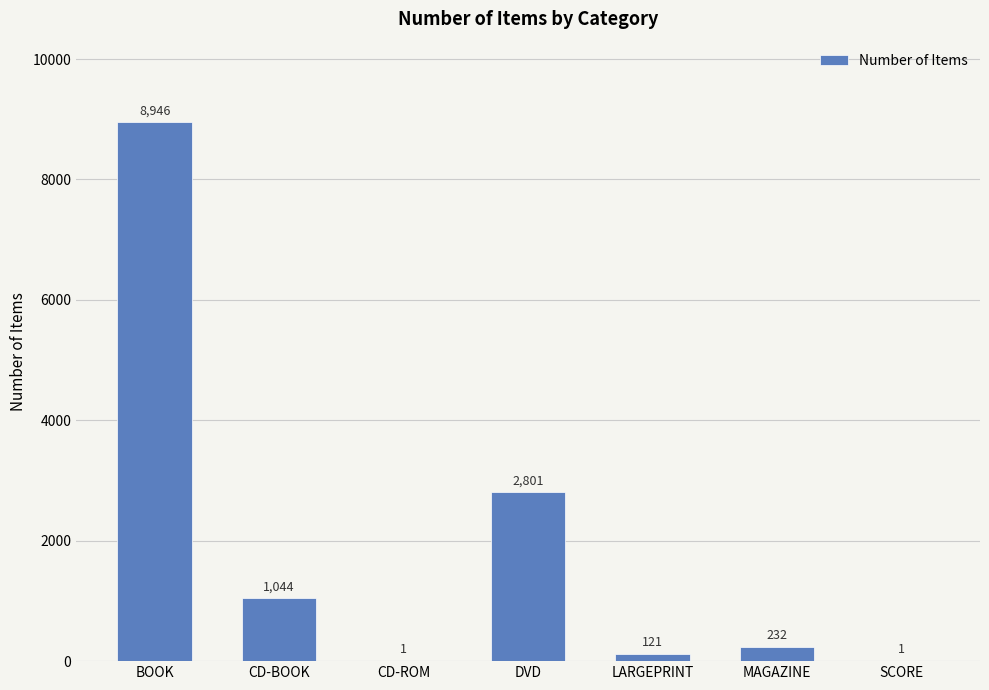

Is it true that the value at SCORE is 1?

True